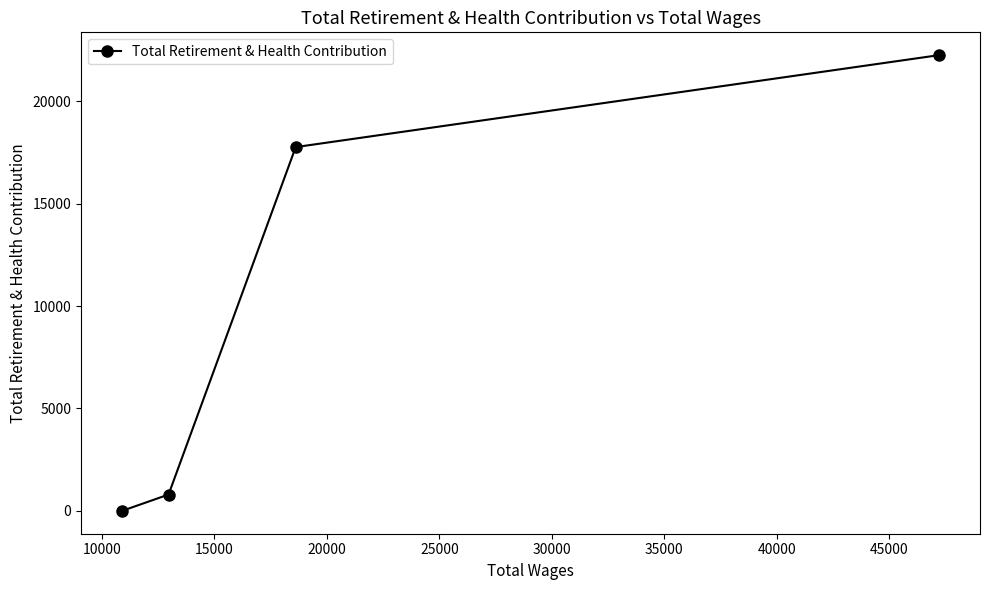

What is the maximum value shown in the chart?

22243